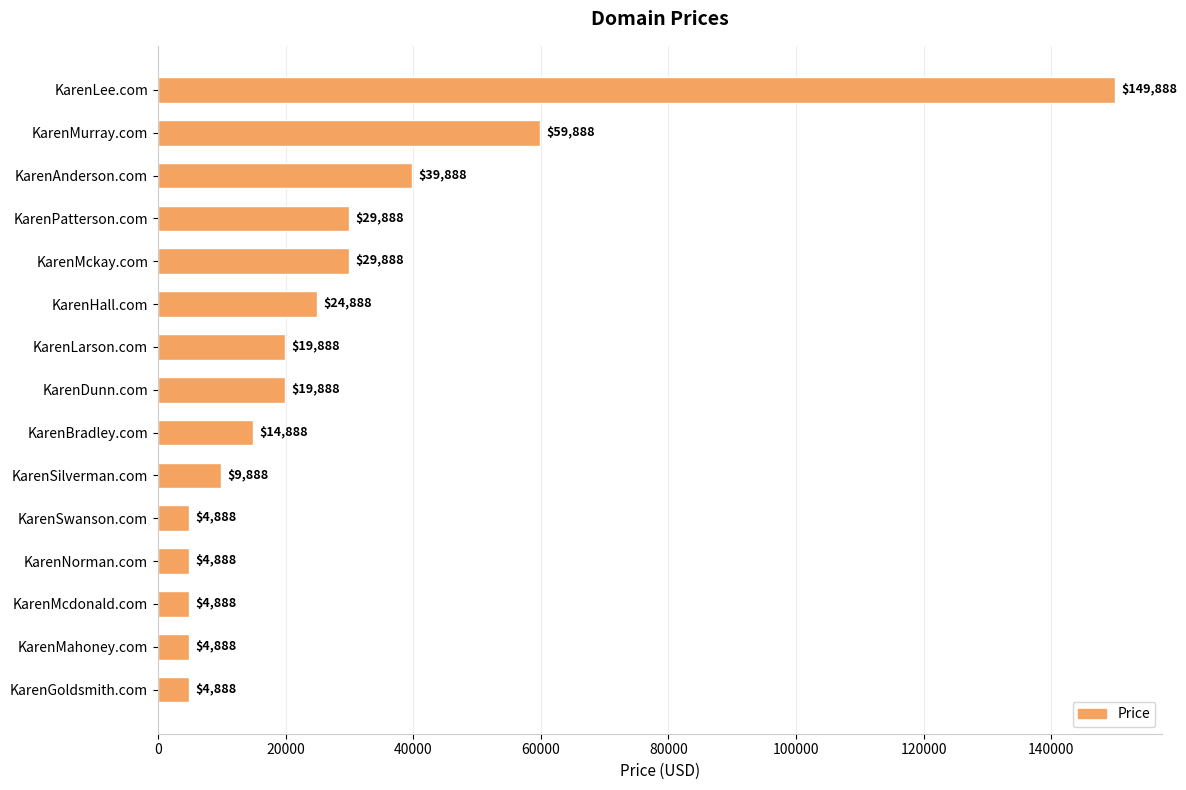

The chart shows a value of 23299 at KarenAnderson.com. True or false?

False